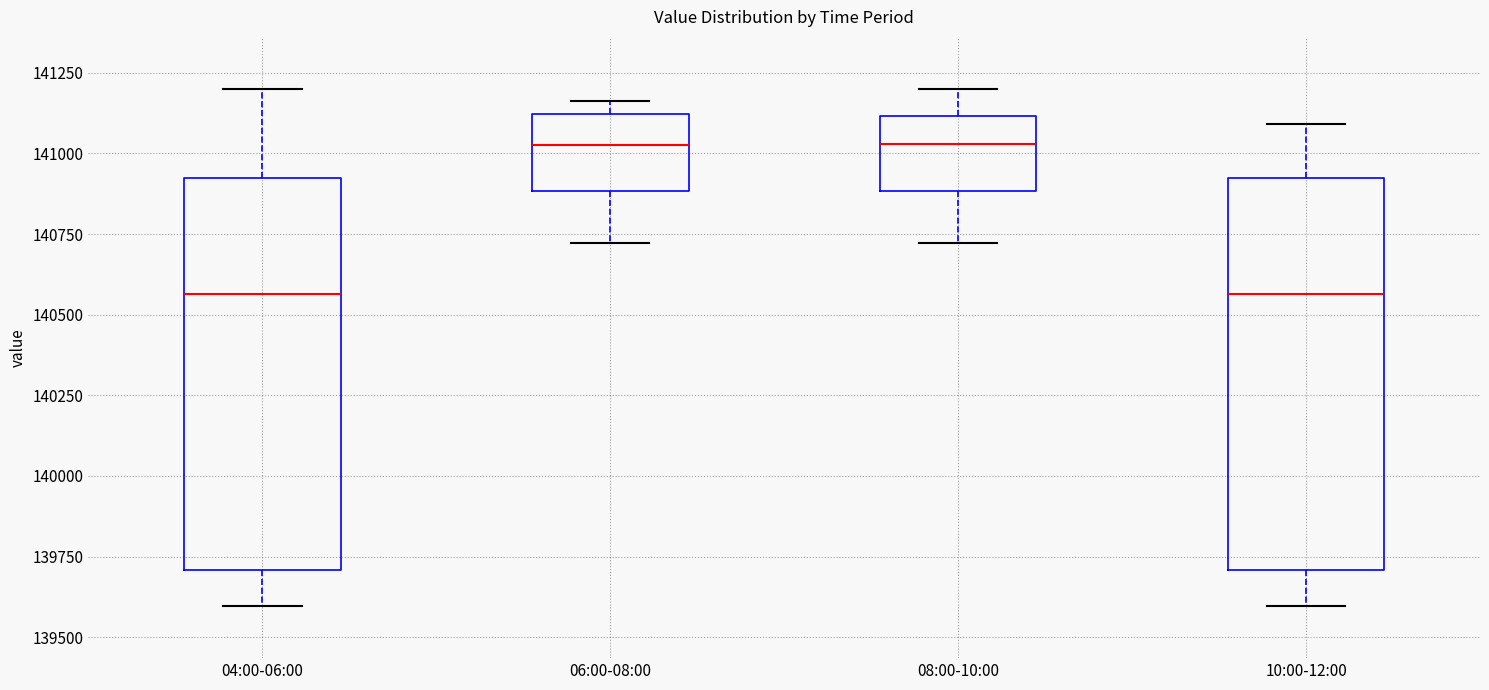

Where is the upper edge of the box for 08:00-10:00 on the y-axis? The values are not printed on the chart, so give them approximately, as read against the axis.

141100